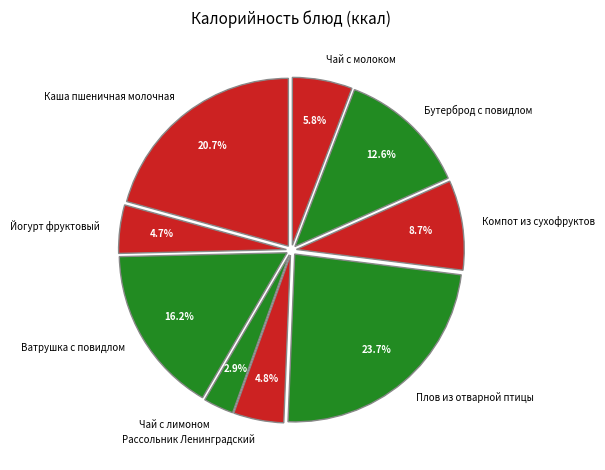

How many slices are in this pie chart?

9